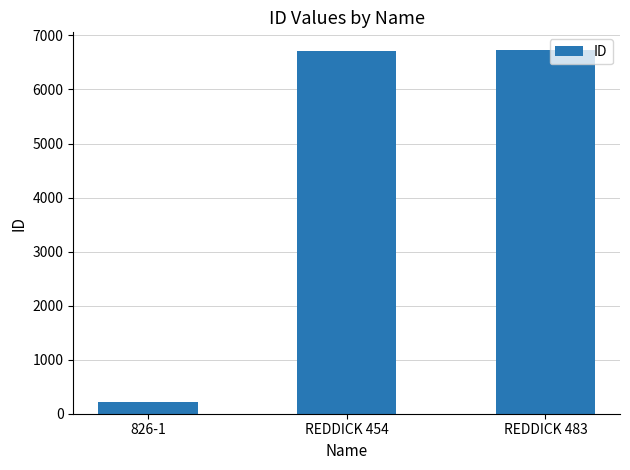

What is the difference between the maximum and second lowest values?

1